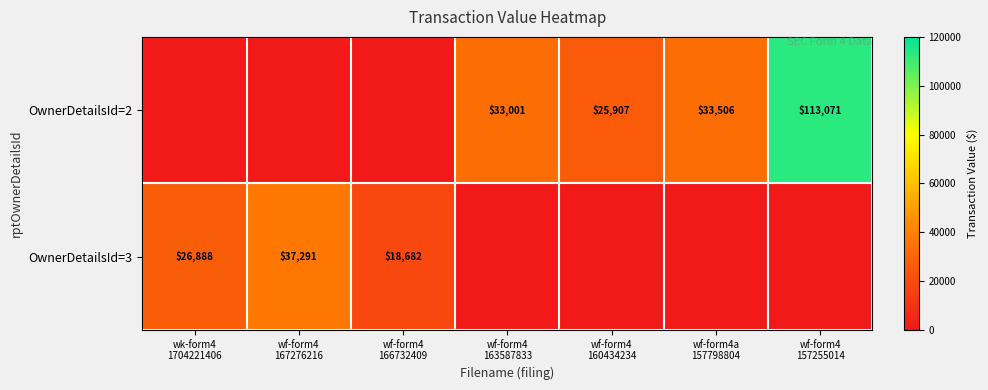

What is the difference between the maximum and second lowest values in the OwnerDetailsId=2 series?

113071